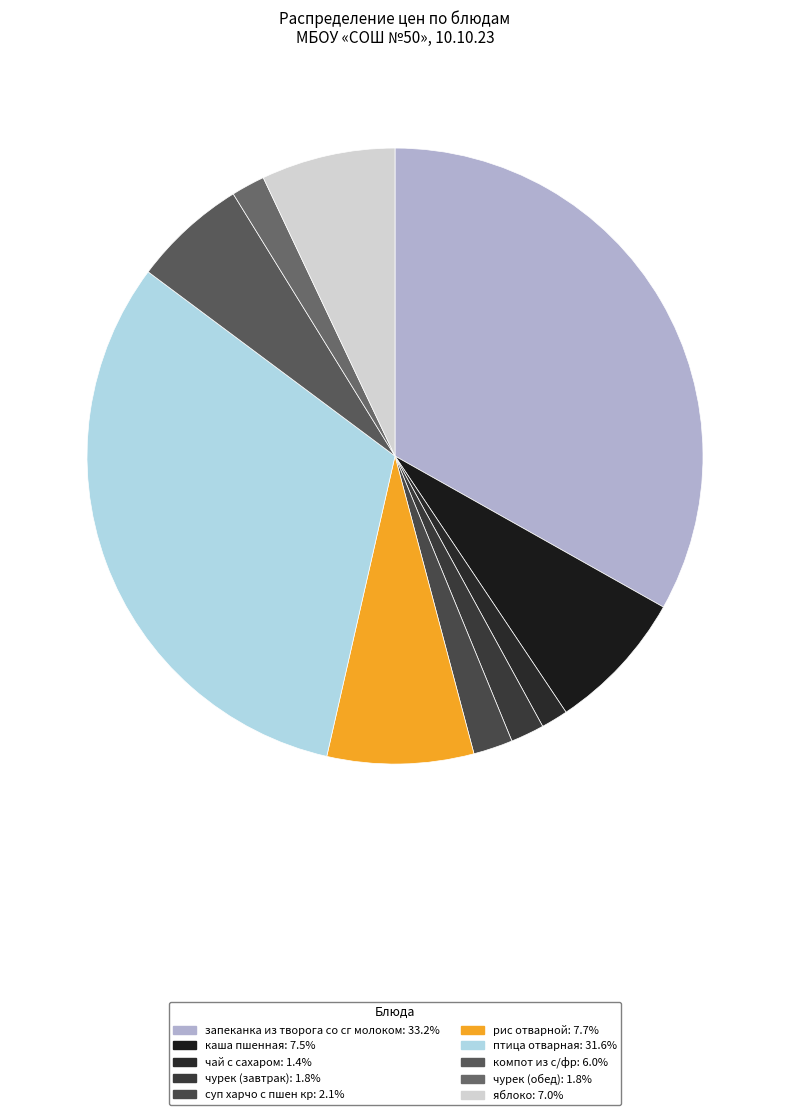

The компот из с/фр slice represents 1% of the pie. True or false?

False